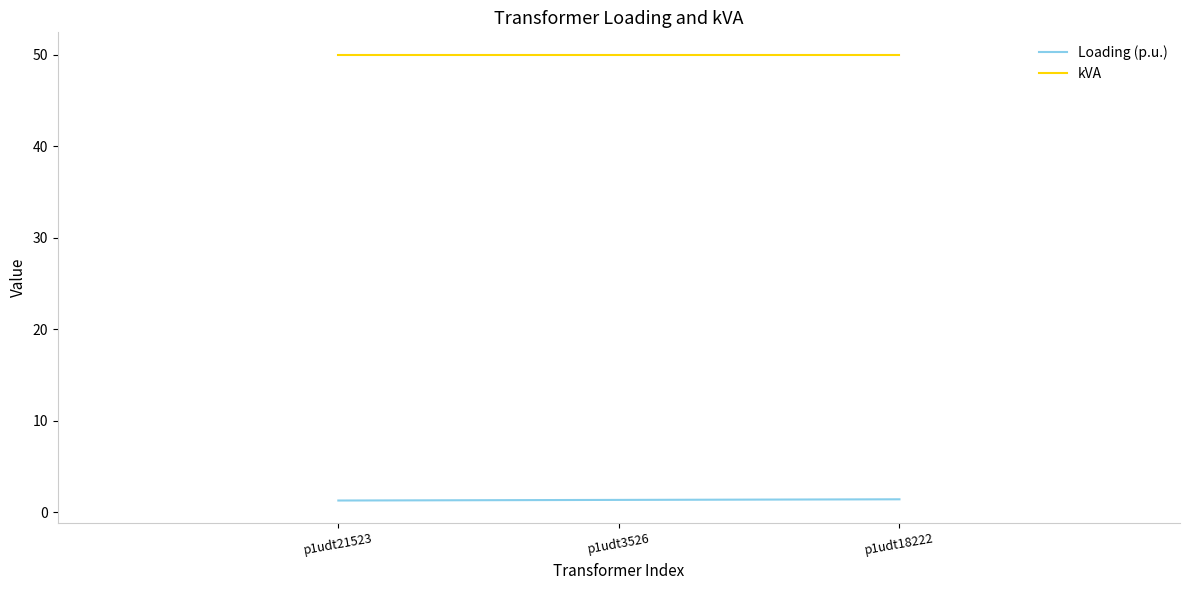

What is the highest value of the Loading (p.u.) series?

1.4